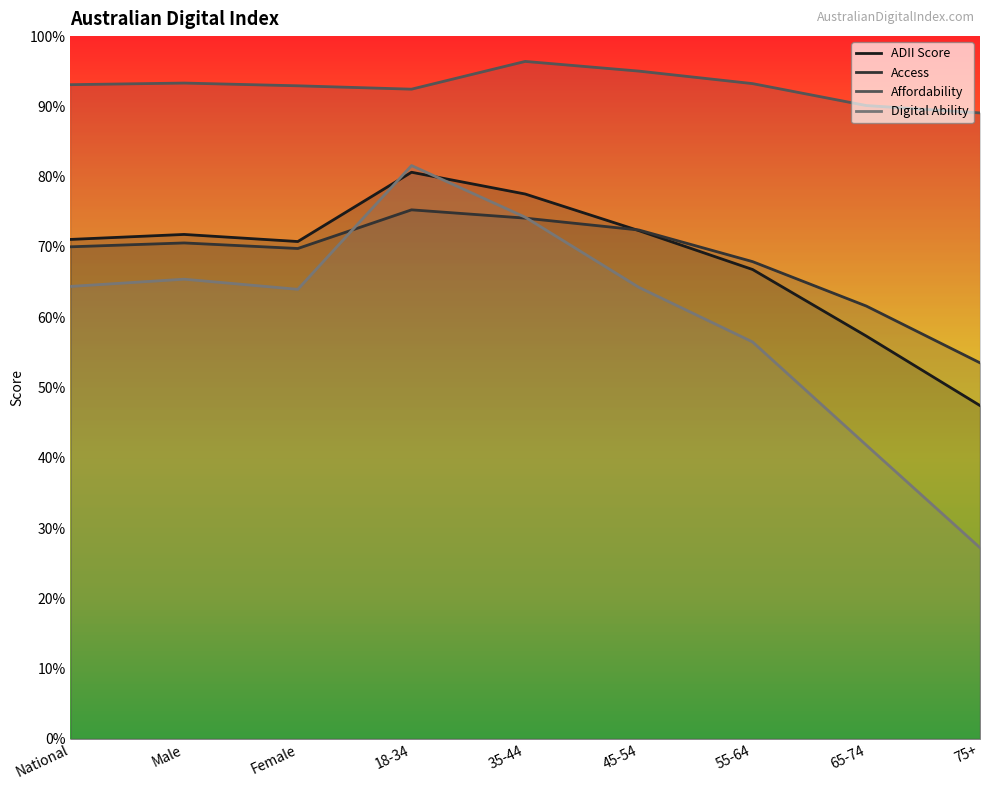

What is the difference between the highest and lowest values at 55-64?

36.8